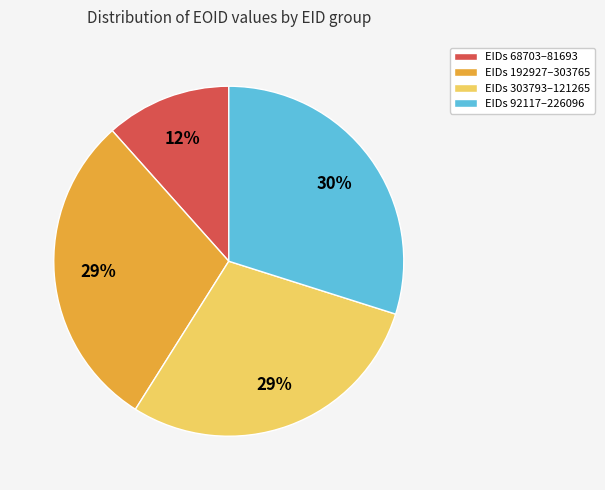

True or false: EIDs 92117–226096 accounts for 30% of the total.

True